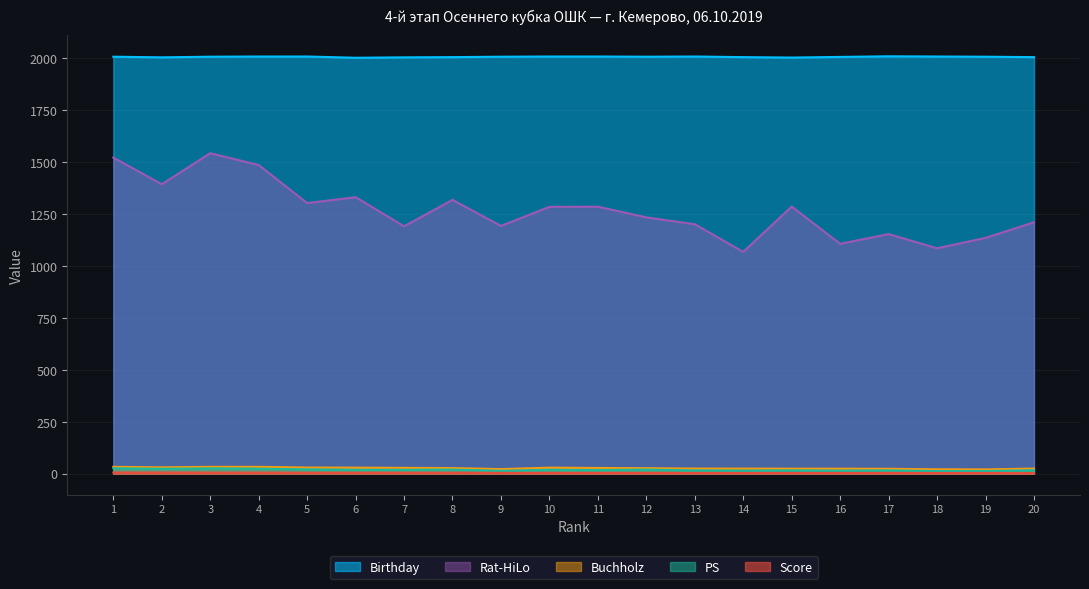

The PS series shows 8.0 at 2. True or false?

False